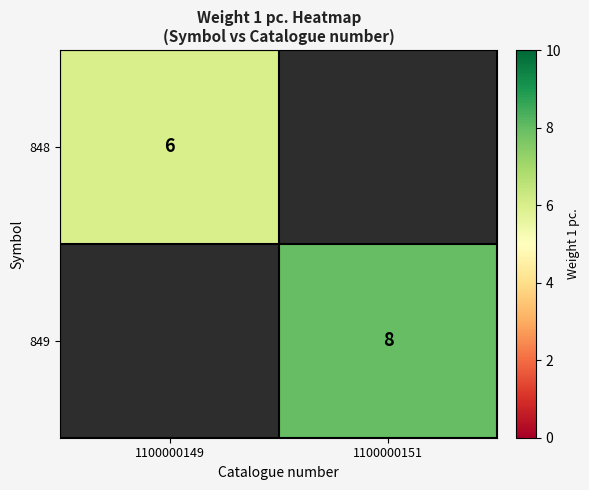

The 849 series shows 2 at 1100000151. True or false?

False